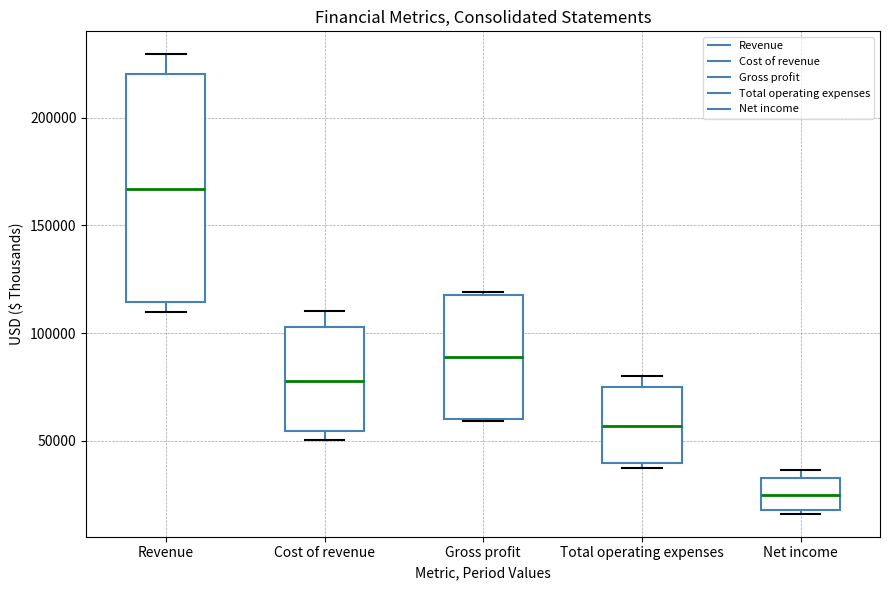

Reading left to right, transcribe this box plot: for each box, give where its median line is, the range the box spans, and where its two whiskers end, as read against the y-axis. The values are not printed on the chart, so give them approximately, as read against the axis.

Revenue: median 165000, box 115000 to 220000, whiskers 110000 to 230000
Cost of revenue: median 80000, box 55000 to 105000, whiskers 50000 to 110000
Gross profit: median 90000, box 60000 to 120000, whiskers 60000 to 120000
Total operating expenses: median 55000, box 40000 to 75000, whiskers 35000 to 80000
Net income: median 25000, box 20000 to 35000, whiskers 15000 to 35000 (just above the box's upper edge)